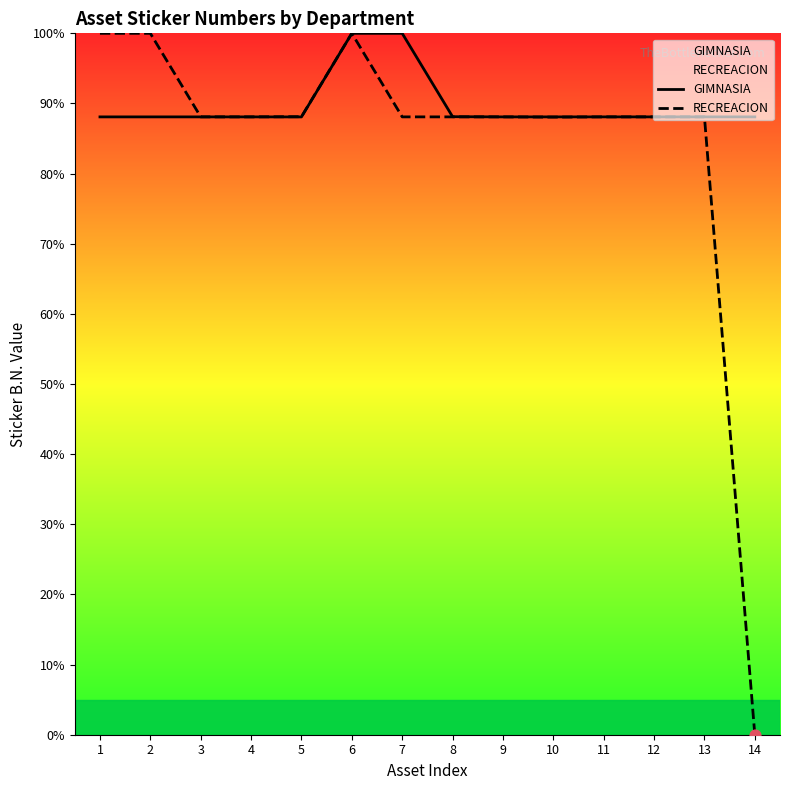

What is the total value across all series at 10?

176.1